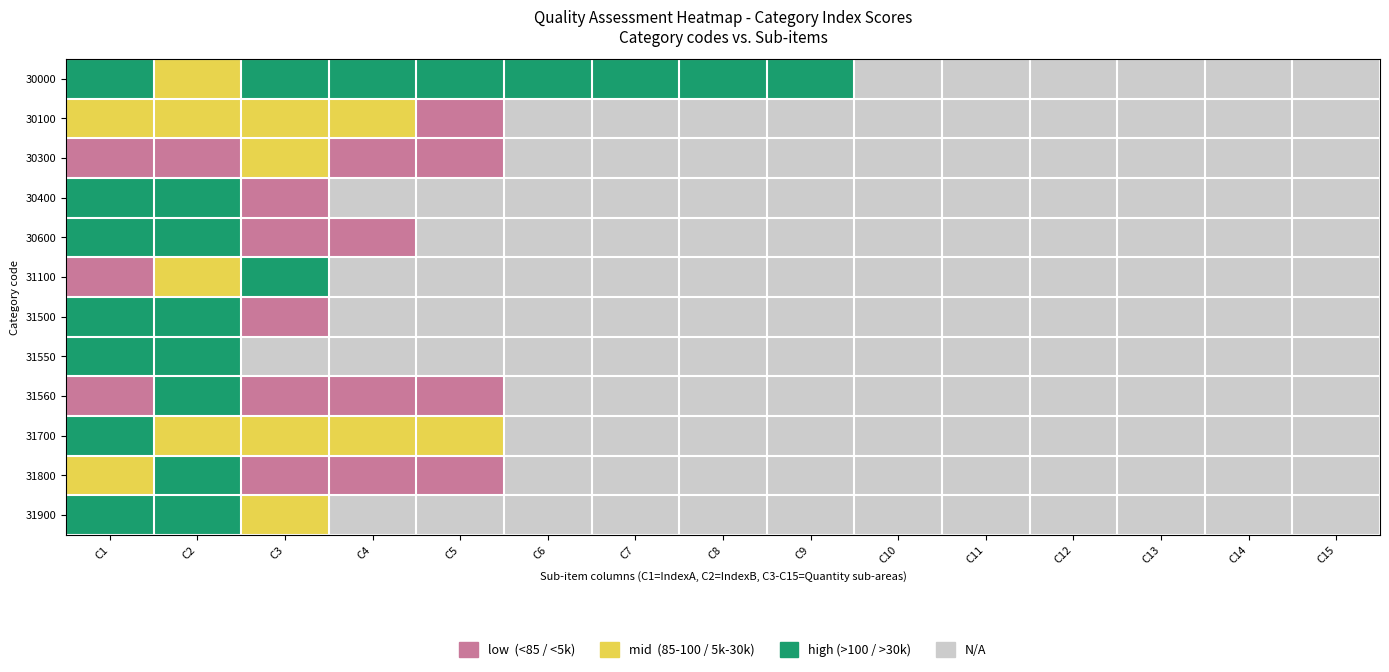

Reading left to right, transcribe all the data shown in this chart.

30000: C1=2	C2=1	C3=2	C4=2	C5=2	C6=2	C7=2	C8=2	C9=2	C10=3	C11=3	C12=3	C13=3	C14=3	C15=3
30100: C1=1	C2=1	C3=1	C4=1	C5=0	C6=3	C7=3	C8=3	C9=3	C10=3	C11=3	C12=3	C13=3	C14=3	C15=3
30300: C1=0	C2=0	C3=1	C4=0	C5=0	C6=3	C7=3	C8=3	C9=3	C10=3	C11=3	C12=3	C13=3	C14=3	C15=3
30400: C1=2	C2=2	C3=0	C4=3	C5=3	C6=3	C7=3	C8=3	C9=3	C10=3	C11=3	C12=3	C13=3	C14=3	C15=3
30600: C1=2	C2=2	C3=0	C4=0	C5=3	C6=3	C7=3	C8=3	C9=3	C10=3	C11=3	C12=3	C13=3	C14=3	C15=3
31100: C1=0	C2=1	C3=2	C4=3	C5=3	C6=3	C7=3	C8=3	C9=3	C10=3	C11=3	C12=3	C13=3	C14=3	C15=3
31500: C1=2	C2=2	C3=0	C4=3	C5=3	C6=3	C7=3	C8=3	C9=3	C10=3	C11=3	C12=3	C13=3	C14=3	C15=3
31550: C1=2	C2=2	C3=3	C4=3	C5=3	C6=3	C7=3	C8=3	C9=3	C10=3	C11=3	C12=3	C13=3	C14=3	C15=3
31560: C1=0	C2=2	C3=0	C4=0	C5=0	C6=3	C7=3	C8=3	C9=3	C10=3	C11=3	C12=3	C13=3	C14=3	C15=3
31700: C1=2	C2=1	C3=1	C4=1	C5=1	C6=3	C7=3	C8=3	C9=3	C10=3	C11=3	C12=3	C13=3	C14=3	C15=3
31800: C1=1	C2=2	C3=0	C4=0	C5=0	C6=3	C7=3	C8=3	C9=3	C10=3	C11=3	C12=3	C13=3	C14=3	C15=3
31900: C1=2	C2=2	C3=1	C4=3	C5=3	C6=3	C7=3	C8=3	C9=3	C10=3	C11=3	C12=3	C13=3	C14=3	C15=3